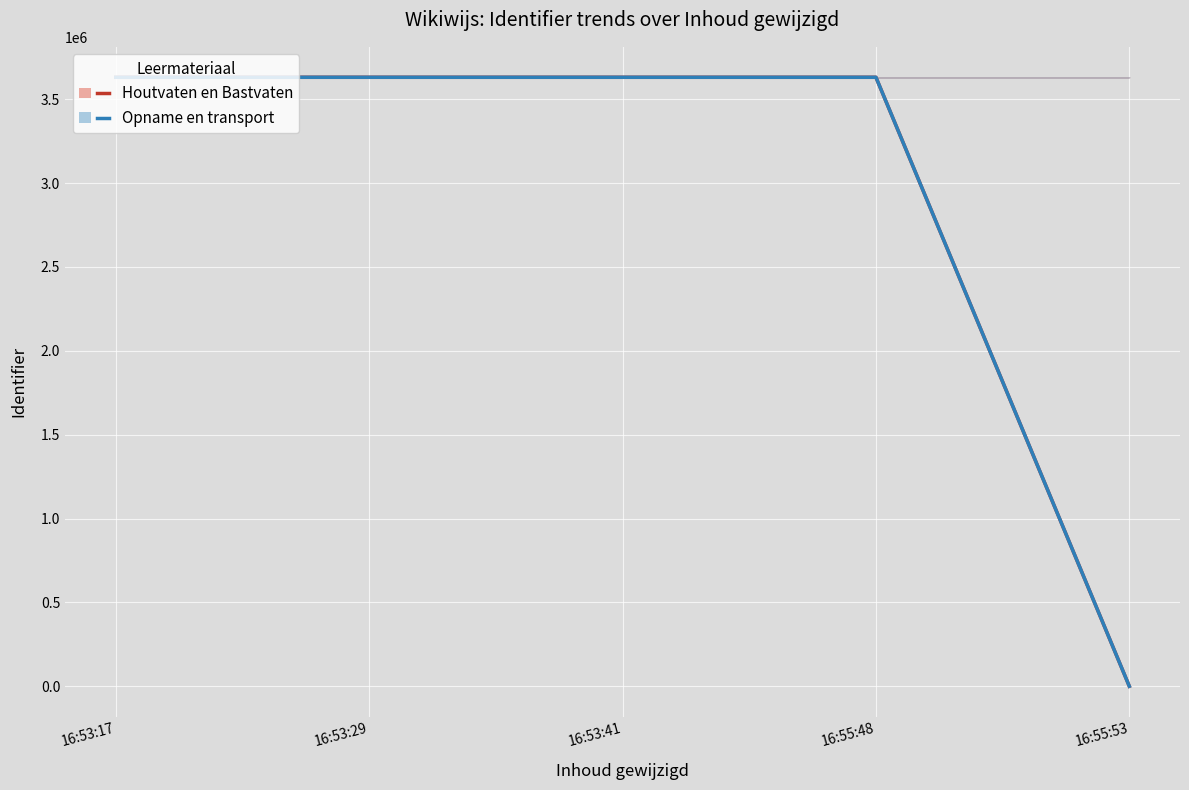

At which category is the sum across all series the highest?

16:53:41